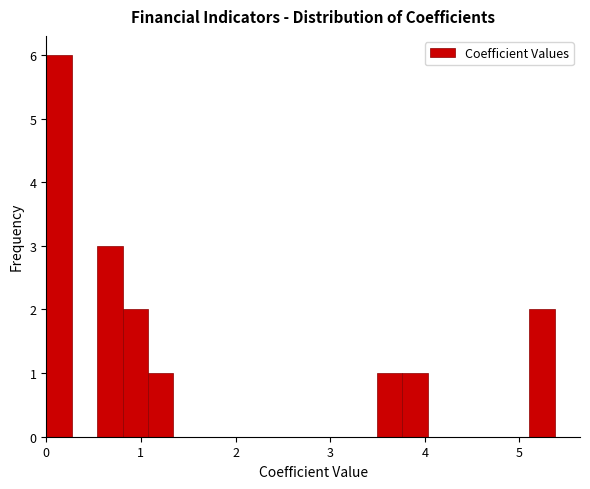

Around what value on the x-axis is the tallest bar? Give the approximate position of its centre, as read against the axis.

0.1